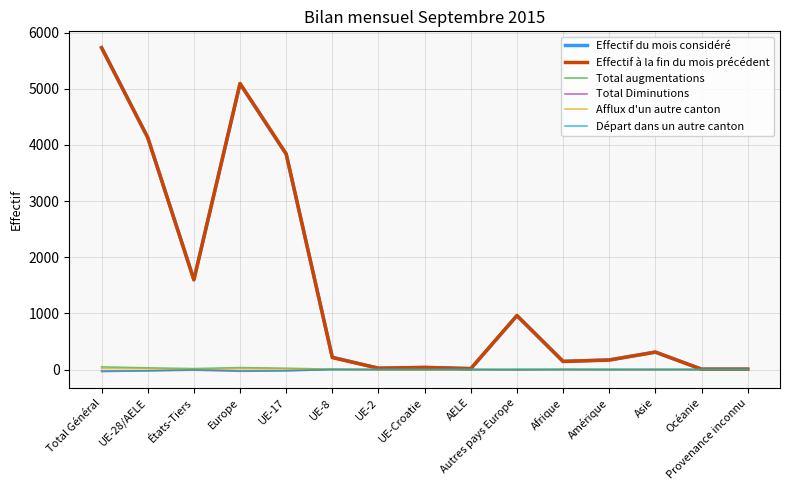

Which series changed the most between États-Tiers and Océanie?

Effectif du mois considéré